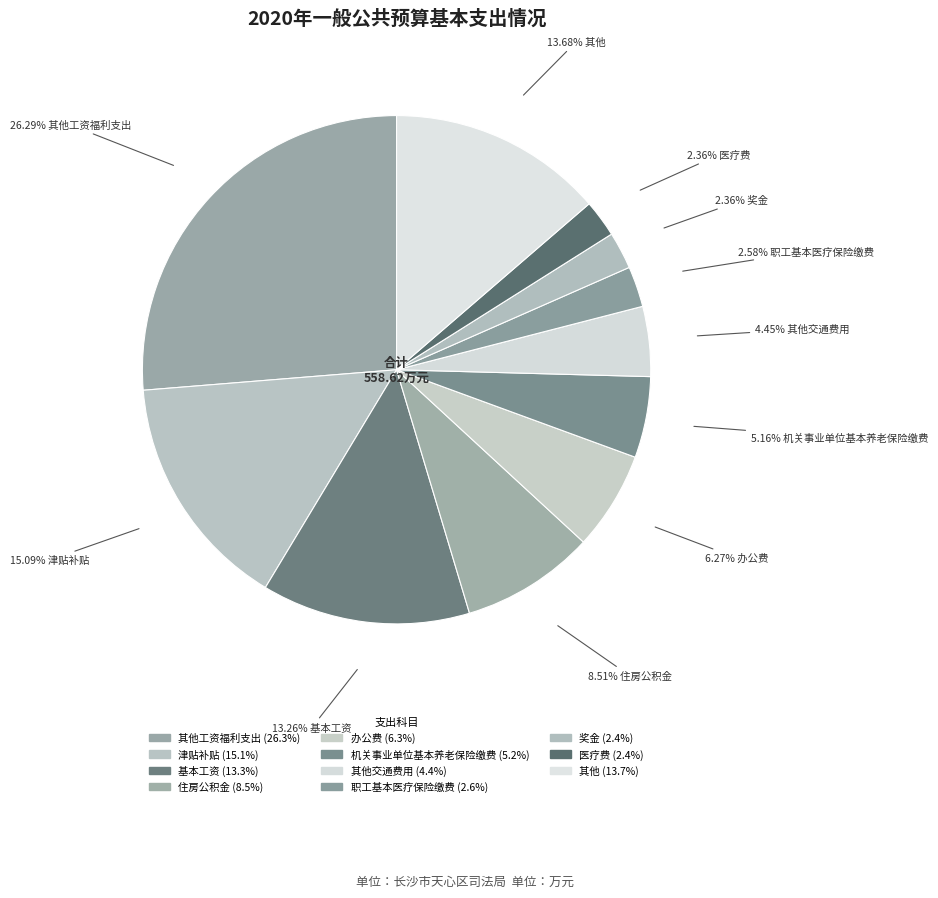

How many slices are in this pie chart?

11